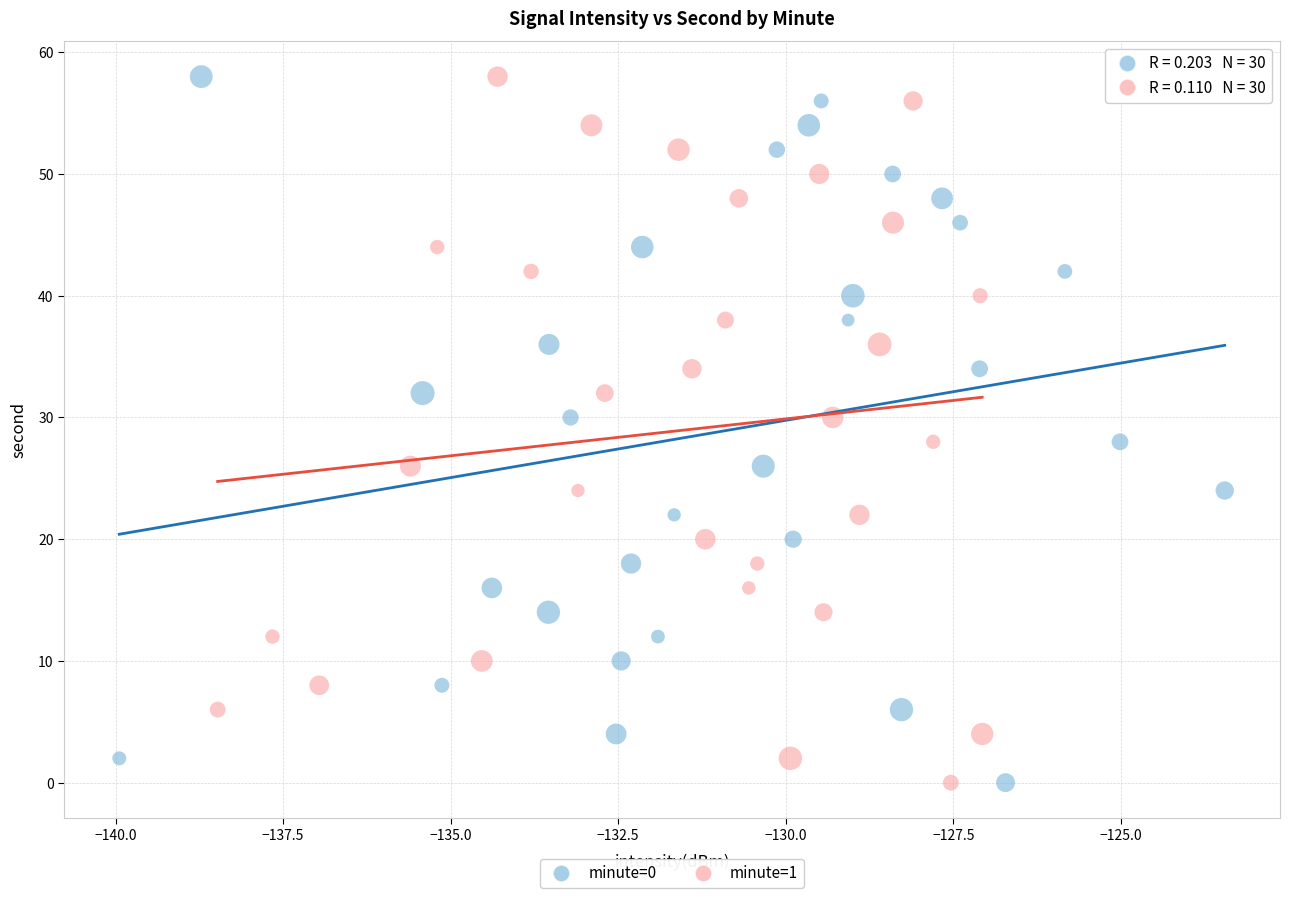

What are all the series names shown in the legend?

minute=0, minute=1